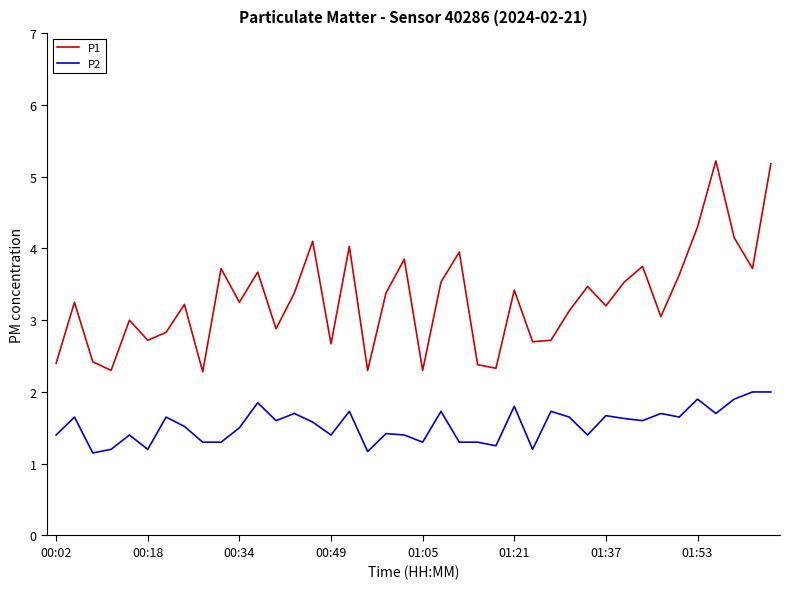

What is the highest value of the P2 series?

2.0